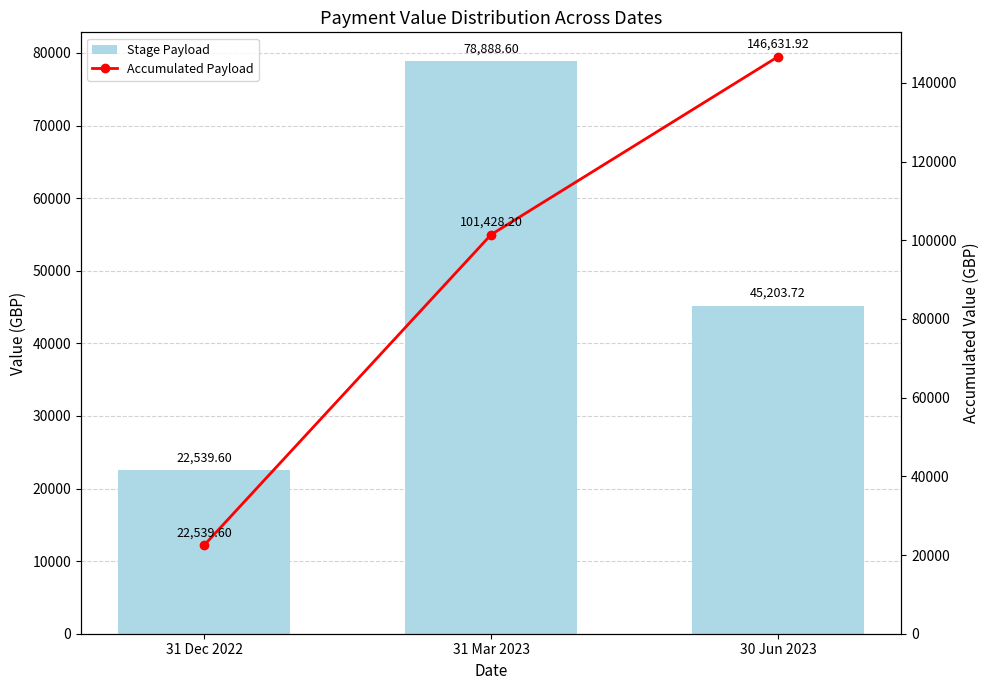

At which category is the sum across all series the highest?

30 Jun 2023